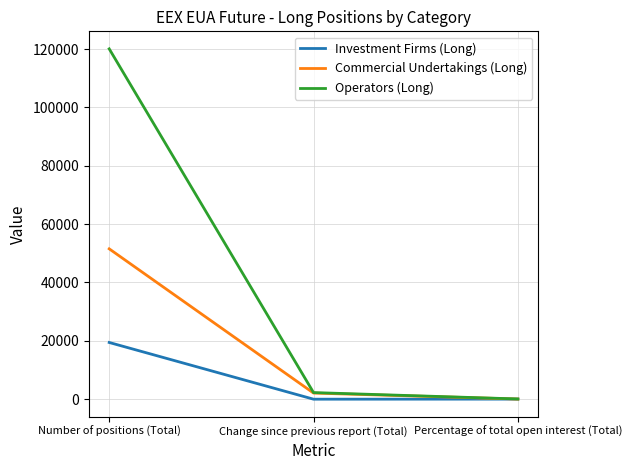

Which category has the highest value across all series?

Number of positions (Total)